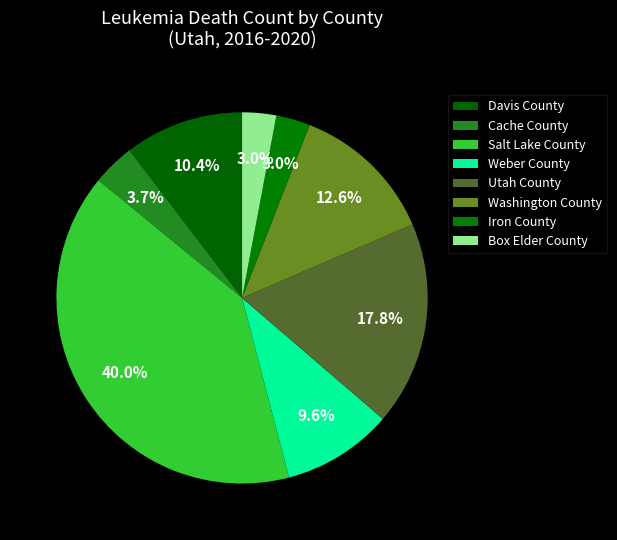

The Box Elder County slice represents 3% of the pie. True or false?

True